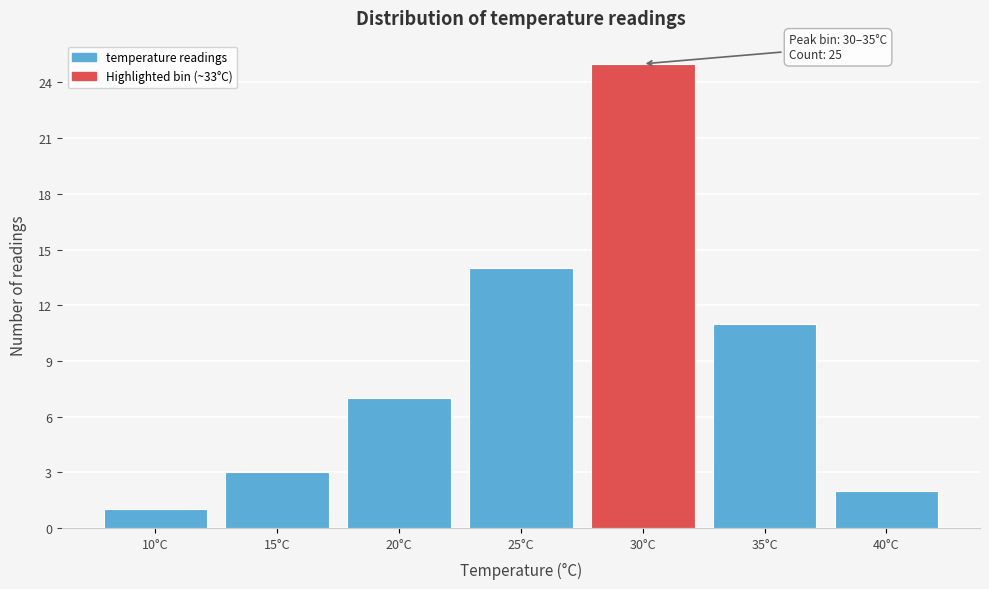

Reading left to right, what are all the values shown in this chart?

10°C=1	15°C=3	20°C=7	25°C=14	30°C=25	35°C=11	40°C=2